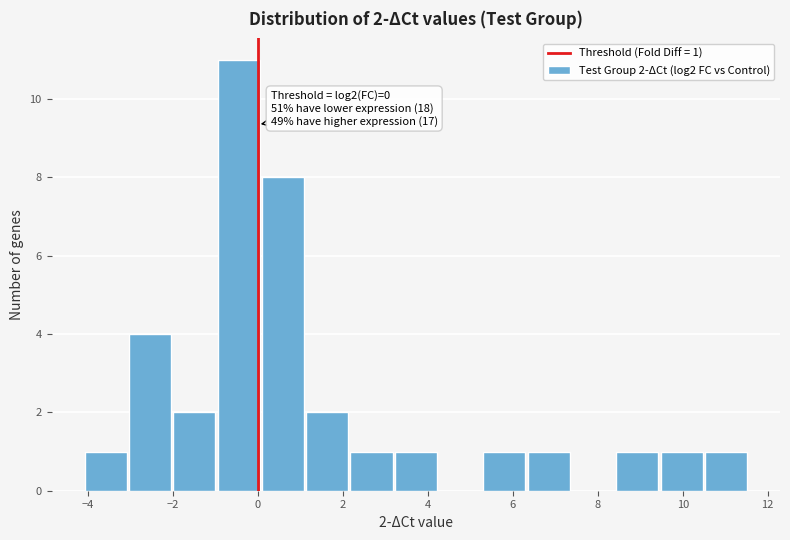

Over which range of the x-axis is the bar tallest?

-1.0 to 0.0